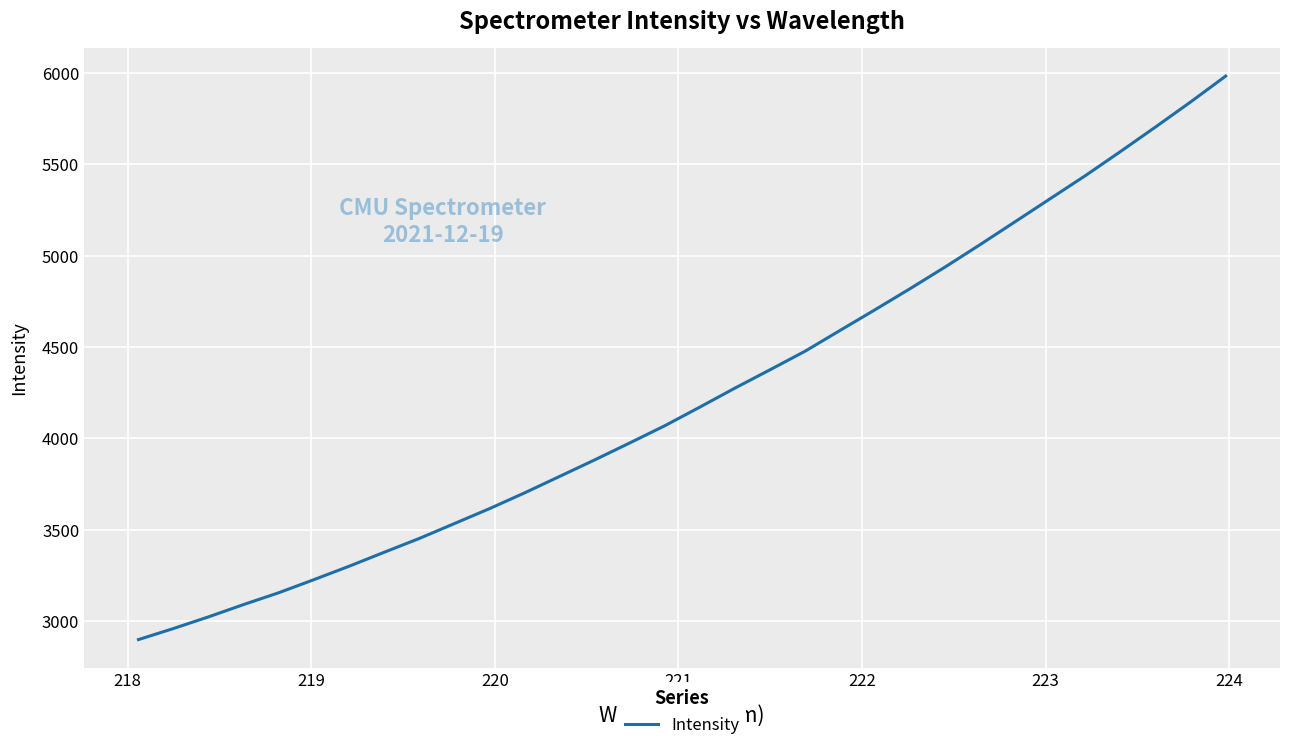

What is the difference between the maximum and minimum values?

3083.5